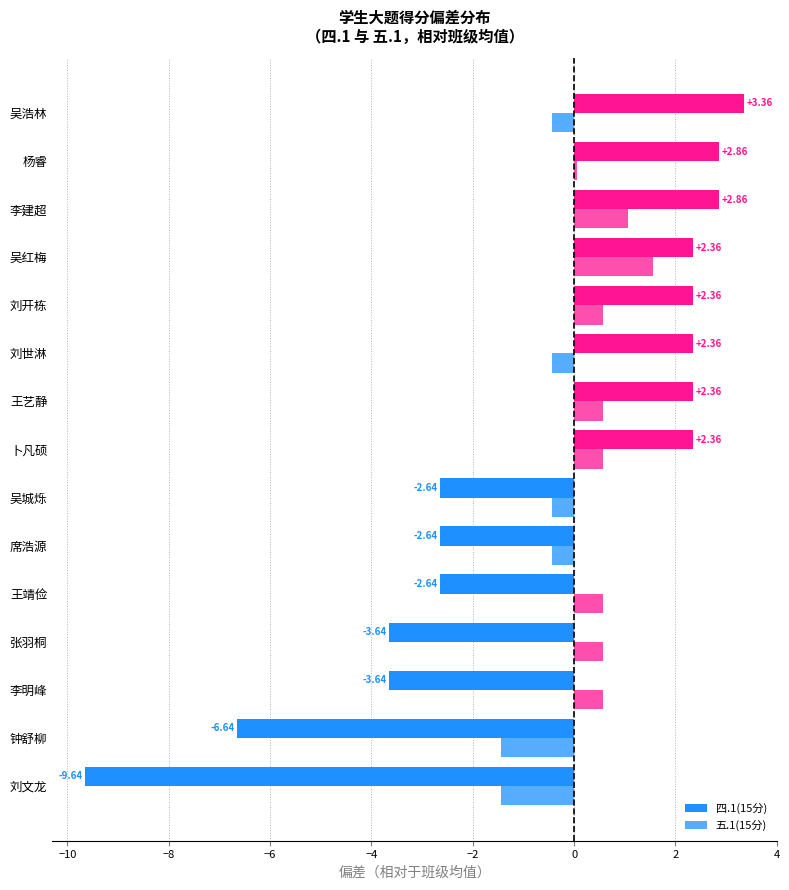

How many positive values does the 五.1(15分) series have?

9